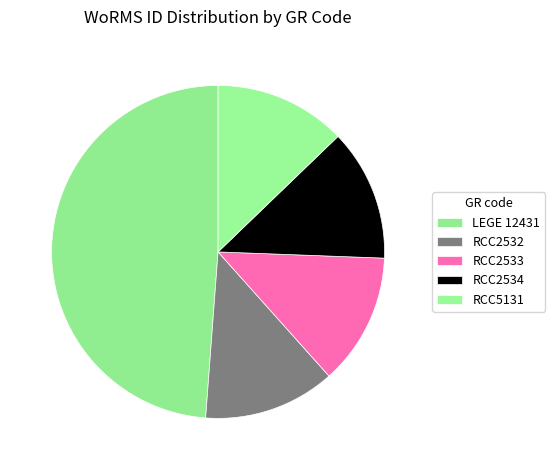

Is LEGE 12431 the majority of the pie?

No